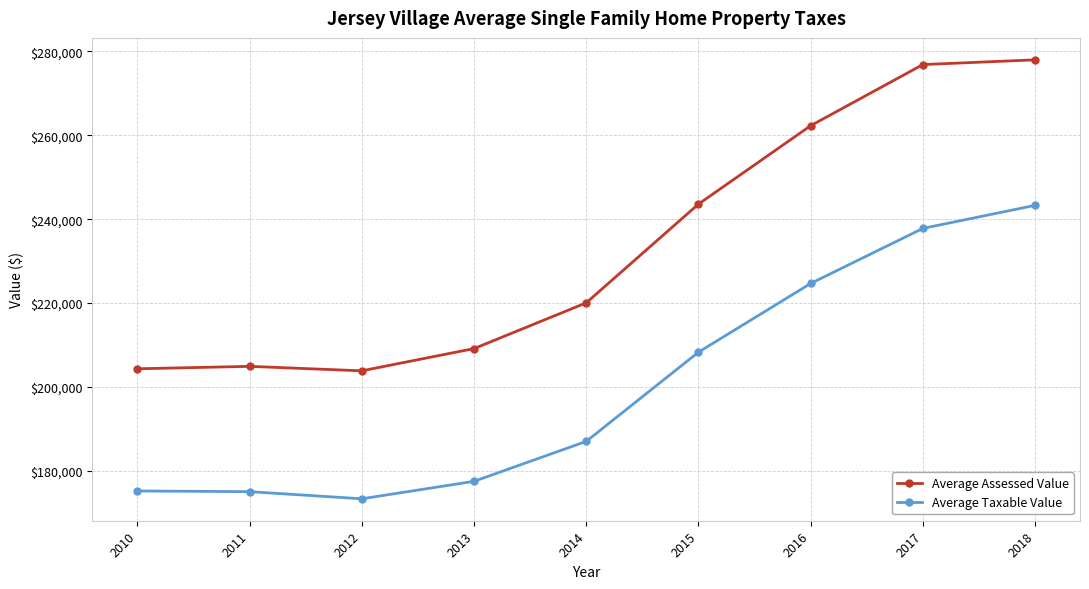

What is the lowest value of the Average Assessed Value series?

203854.5